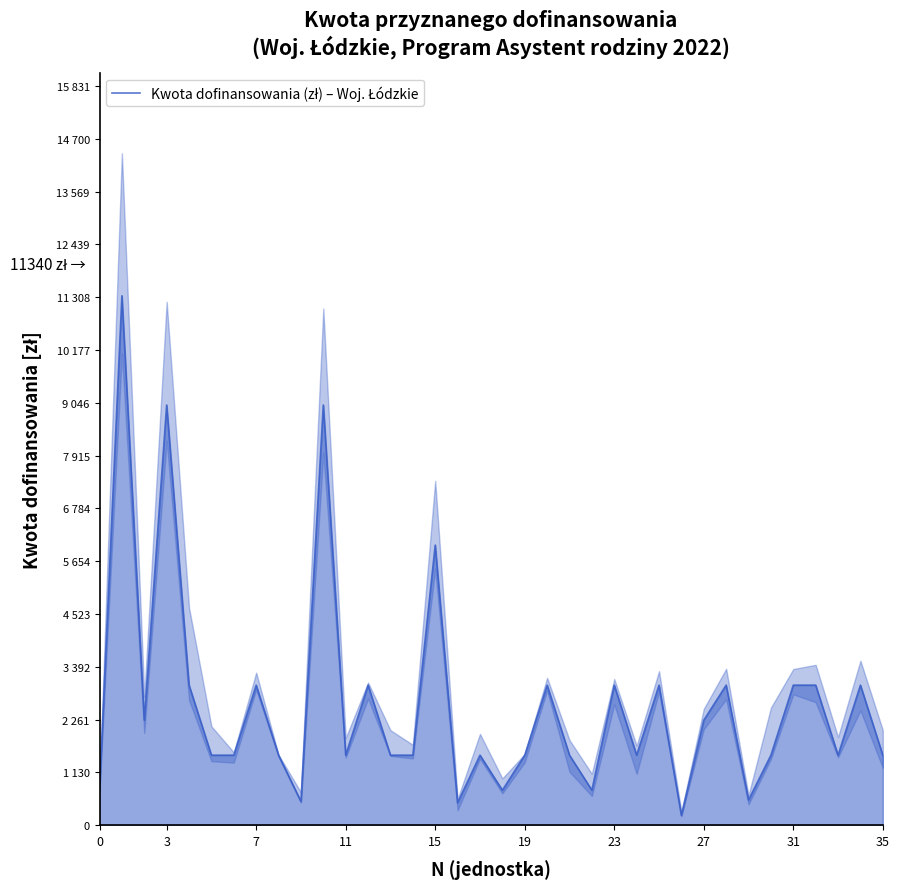

How many data points are less than 1500?

7